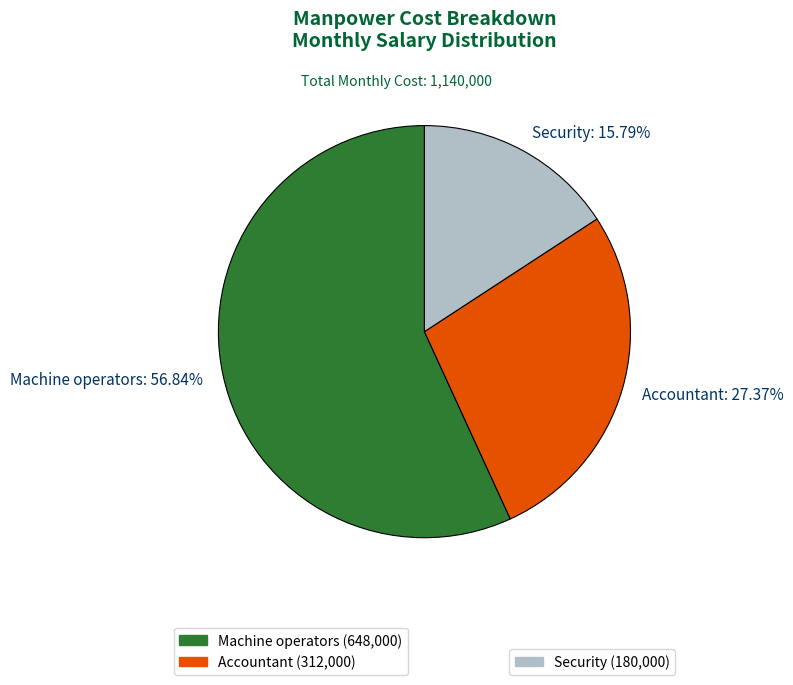

The Security slice represents 16% of the pie. True or false?

True